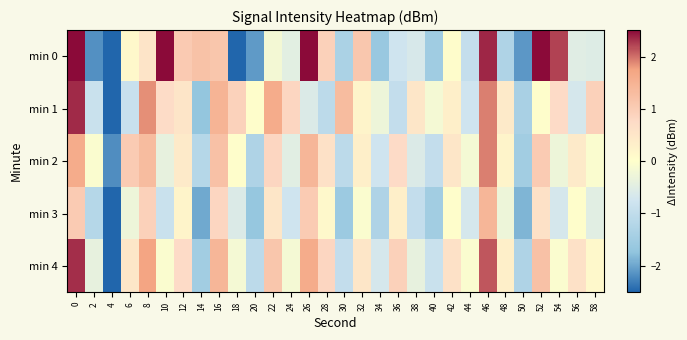

Reading left to right, what are all the values shown in this chart?

min 0: 0=3.8	2=-2.2	4=-4.3	6=0.1	8=0.6	10=2.5	12=1.0	14=1.2	16=1.1	18=-2.9	20=-2.1	22=-0.2	24=-0.5	26=3.2	28=0.9	30=-1.3	32=1.1	34=-1.6	36=-0.8	38=-0.6	40=-1.5	42=0.0	44=-1.0	46=2.4	48=-1.3	50=-2.1	52=2.5	54=2.2	56=-0.5	58=-0.5
min 1: 0=2.3	2=-0.9	4=-3.4	6=-0.9	8=1.9	10=0.7	12=0.5	14=-1.7	16=1.5	18=0.9	20=0.0	22=1.6	24=0.8	26=-0.6	28=-1.1	30=1.3	32=0.2	34=-0.3	36=-1.0	38=0.5	40=-0.2	42=0.3	44=-0.8	46=1.9	48=0.4	50=-1.4	52=0.0	54=0.7	56=-0.7	58=0.9
min 2: 0=1.6	2=-0.1	4=-2.2	6=1.0	8=1.3	10=-0.4	12=0.4	14=-1.2	16=1.2	18=0.0	20=-1.3	22=0.8	24=-0.5	26=1.4	28=0.6	30=-1.1	32=0.3	34=-0.8	36=0.7	38=-0.6	40=-1.0	42=0.5	44=-0.2	46=1.9	48=0.2	50=-1.5	52=1.0	54=-0.3	56=0.4	58=-0.1
min 3: 0=1.0	2=-1.2	4=-3.0	6=-0.3	8=0.9	10=-0.9	12=0.2	14=-2.0	16=0.8	18=-0.6	20=-1.7	22=0.5	24=-0.8	26=1.0	28=0.1	30=-1.6	32=-0.1	34=-1.3	36=0.3	38=-1.0	40=-1.5	42=0.0	44=-0.7	46=1.4	48=-0.3	50=-1.9	52=0.6	54=-0.7	56=0.0	58=-0.5
min 4: 0=2.3	2=-0.4	4=-2.6	6=0.5	8=1.7	10=-0.1	12=0.7	14=-1.5	16=1.4	18=-0.2	20=-1.1	22=1.1	24=-0.2	26=1.6	28=0.8	30=-1.0	32=0.5	34=-0.7	36=0.9	38=-0.4	40=-0.9	42=0.6	44=-0.1	46=2.1	48=0.3	50=-1.3	52=1.2	54=-0.1	56=0.6	58=0.1